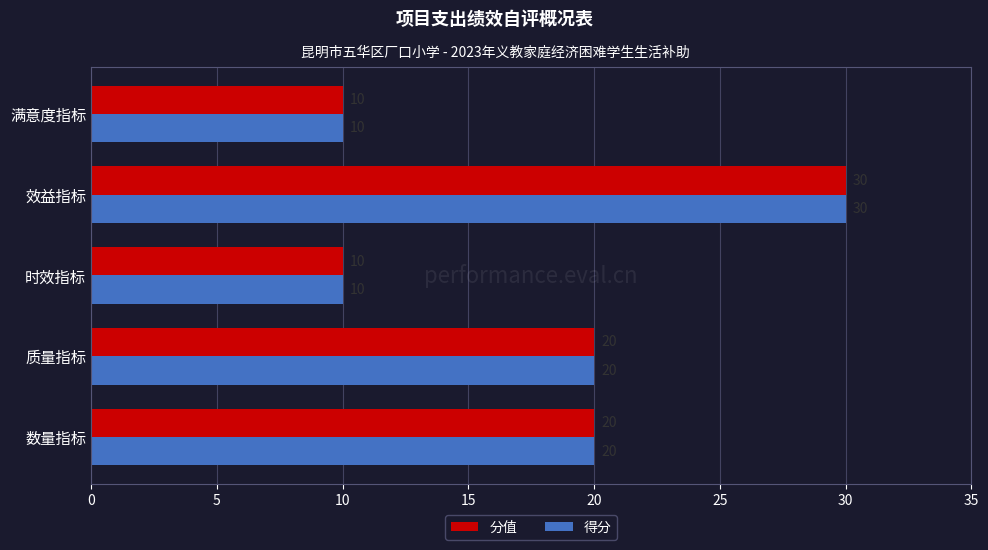

How many 得分 values are between 10 and 20?

4